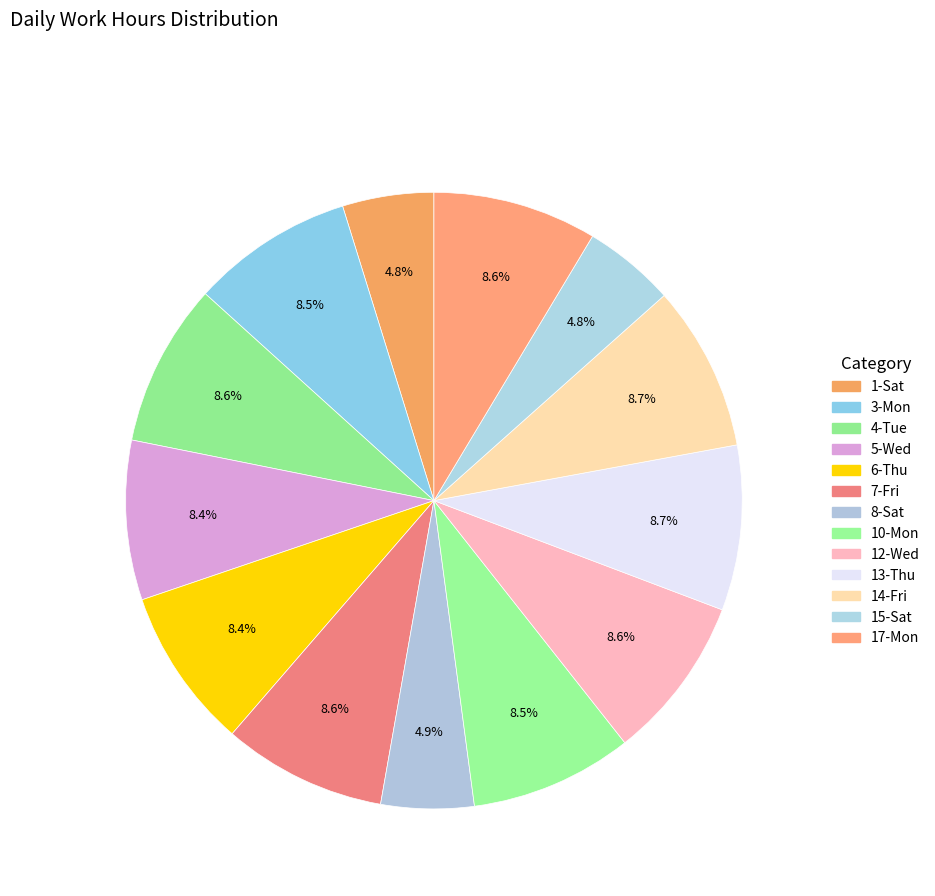

Rank the categories by value from lowest to highest.

1-Sat, 15-Sat, 8-Sat, 5-Wed, 6-Thu, 3-Mon, 10-Mon, 4-Tue, 7-Fri, 17-Mon, 12-Wed, 13-Thu, 14-Fri